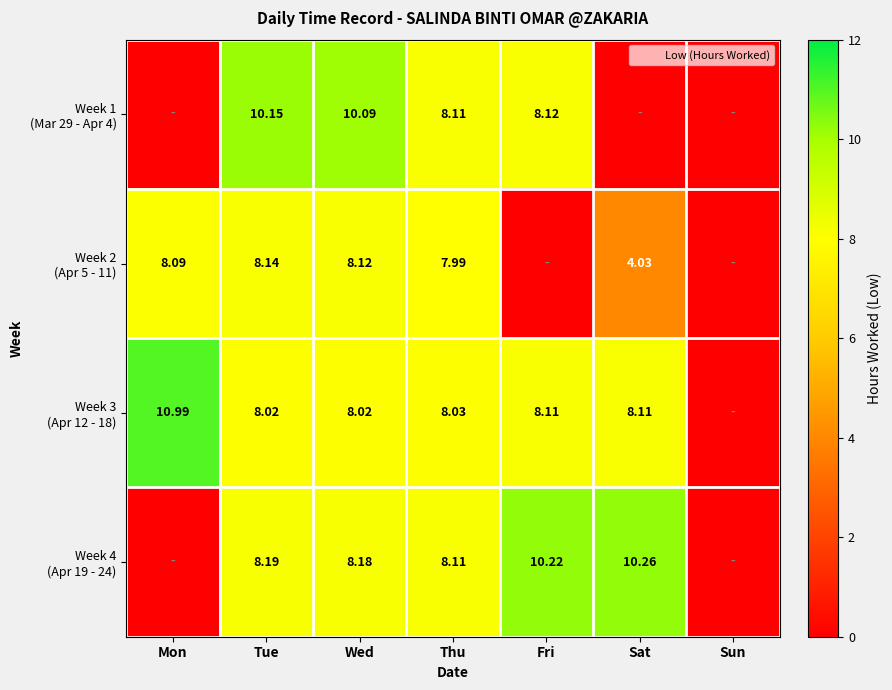

What is the spread (max minus min) of values at Tue?

2.1